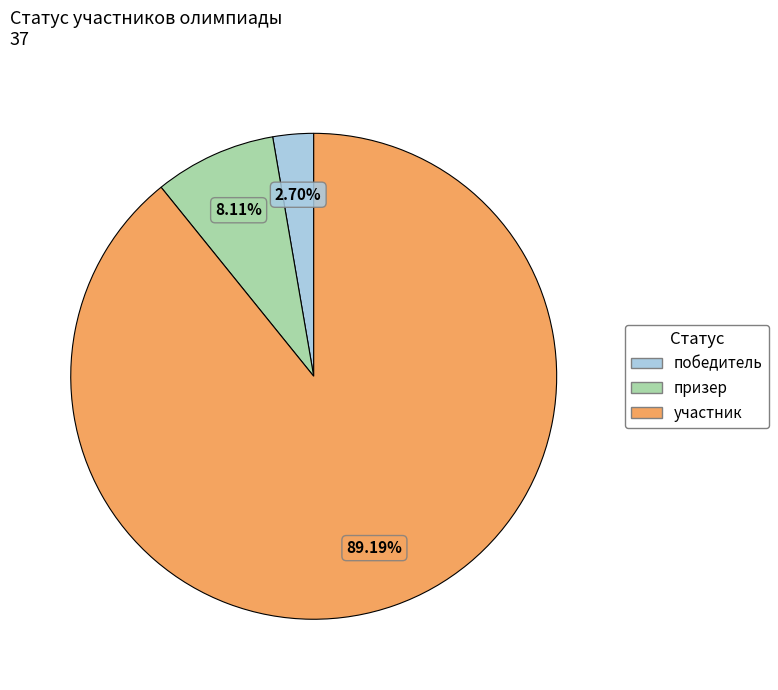

Which category accounts for the majority?

участник